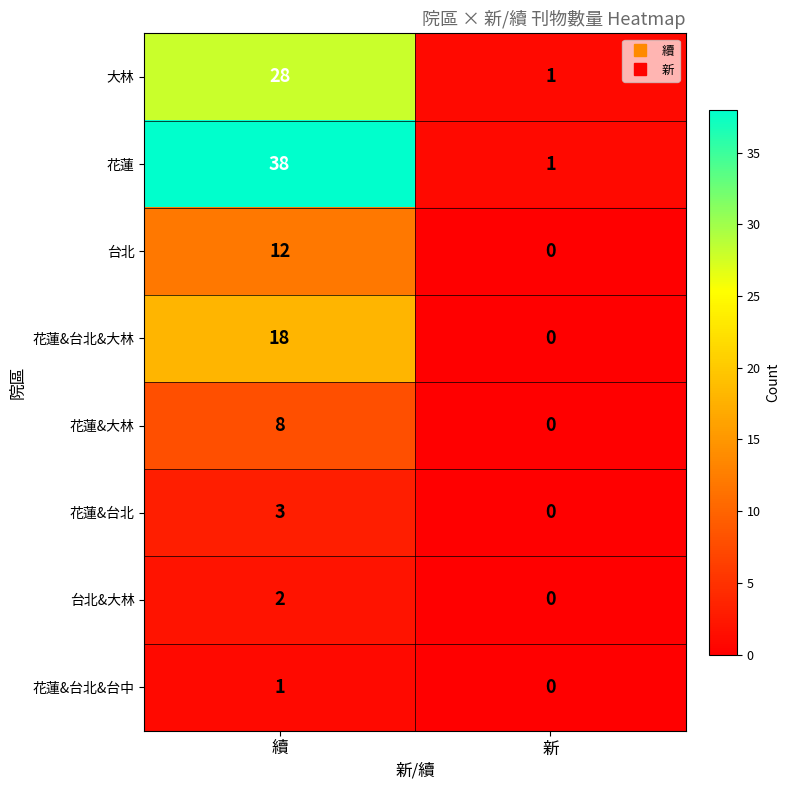

What is the difference between the 台北 values at 新 and 續?

12